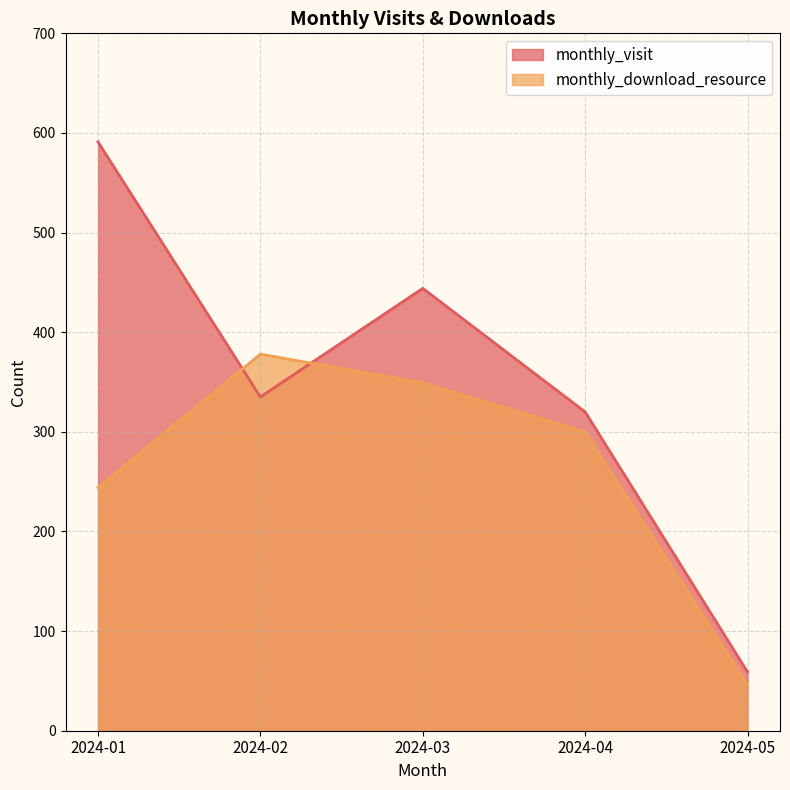

Which category has the highest value across all series?

2024-01